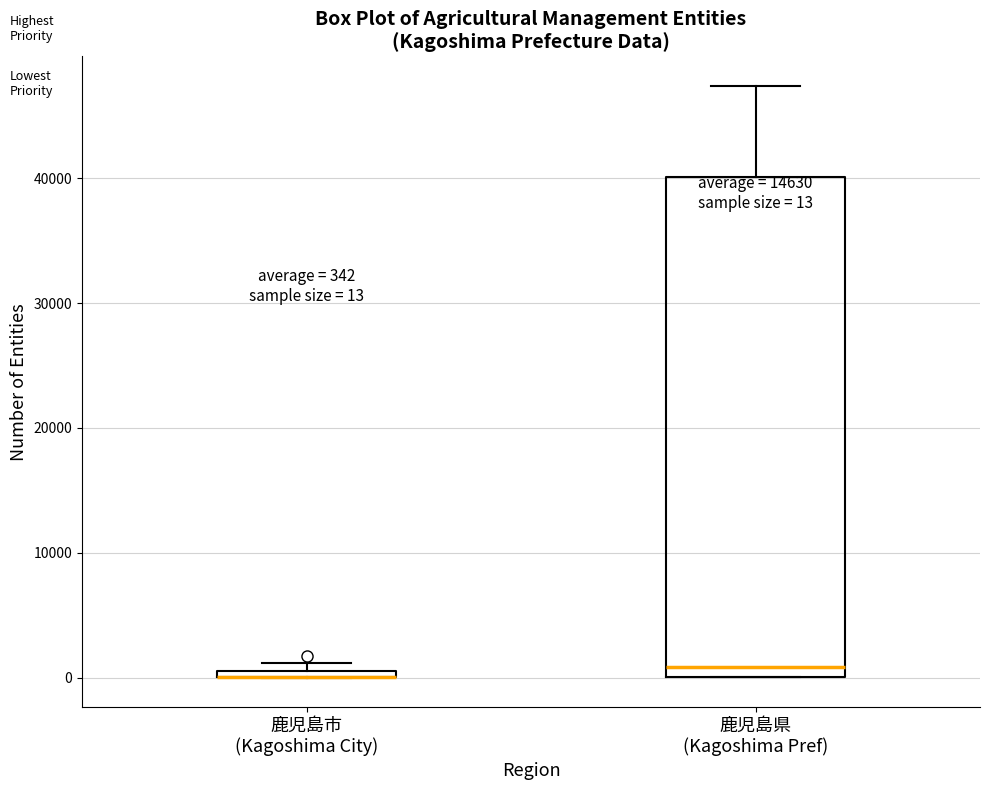

Which box is the tallest, from its lower edge to its upper edge?

鹿児島県 (Kagoshima Pref)